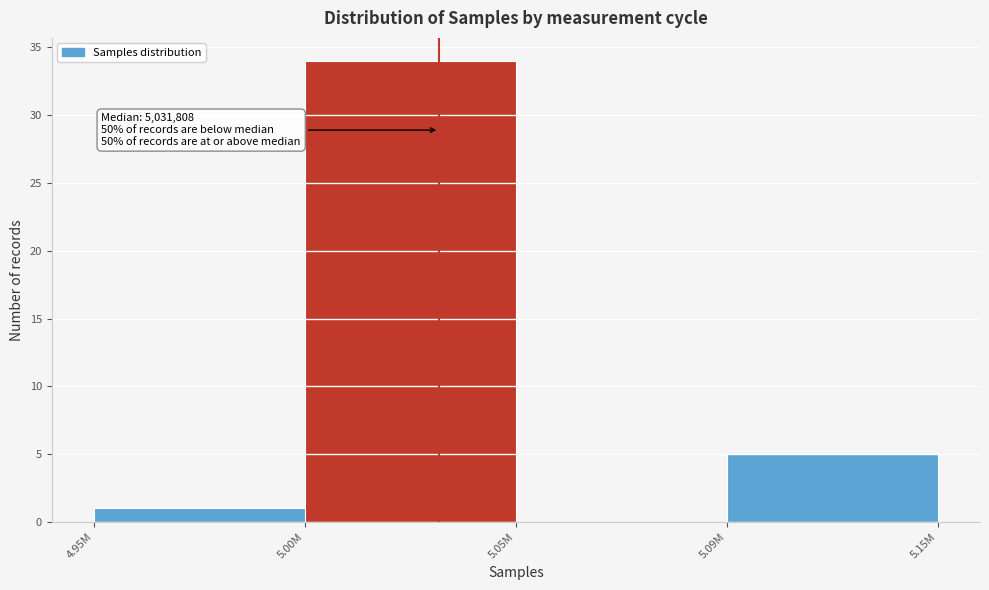

Reading left to right, transcribe all the data shown in this chart.

4.95M=1	5.00M=34	5.05M=0	5.09M=5